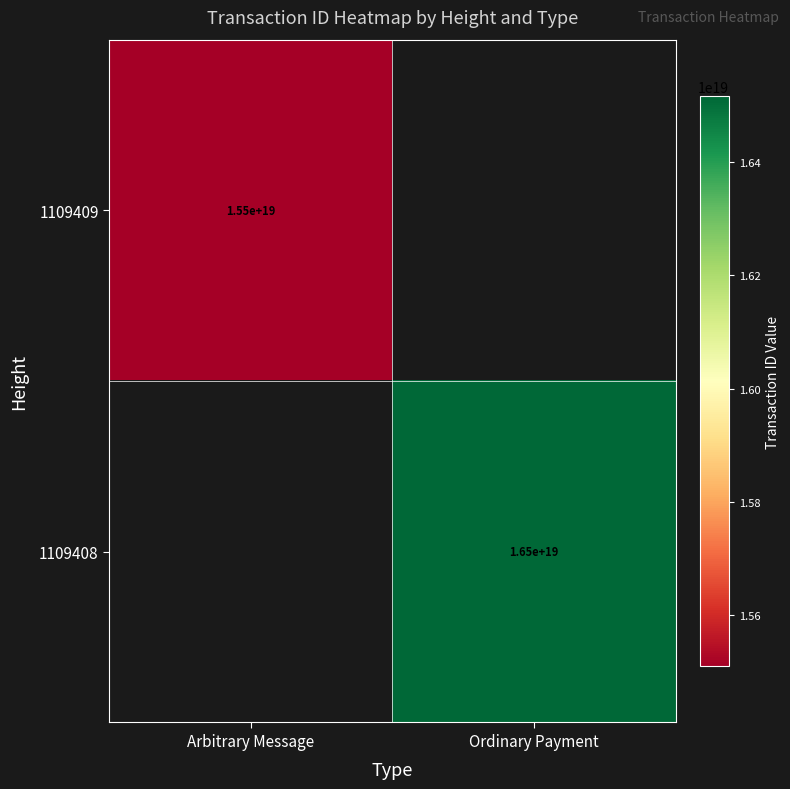

The 1109409 series shows 6379950606383937536 at Arbitrary Message. True or false?

False